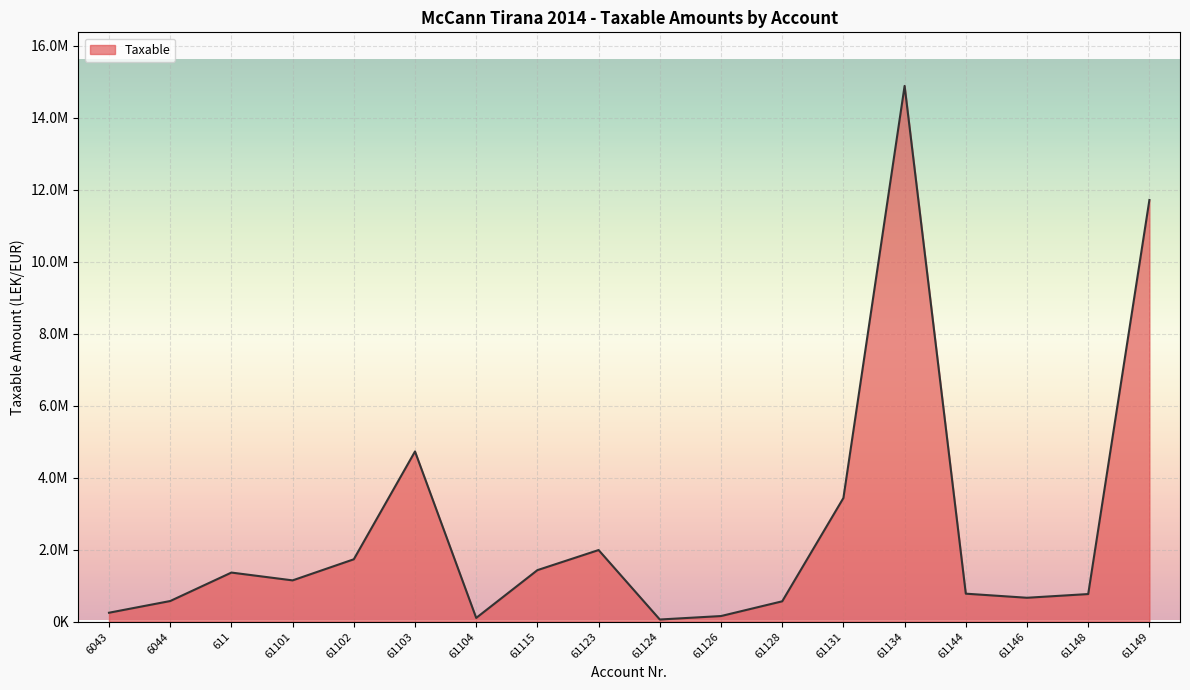

Does the chart display data point markers on the line(s)?

No